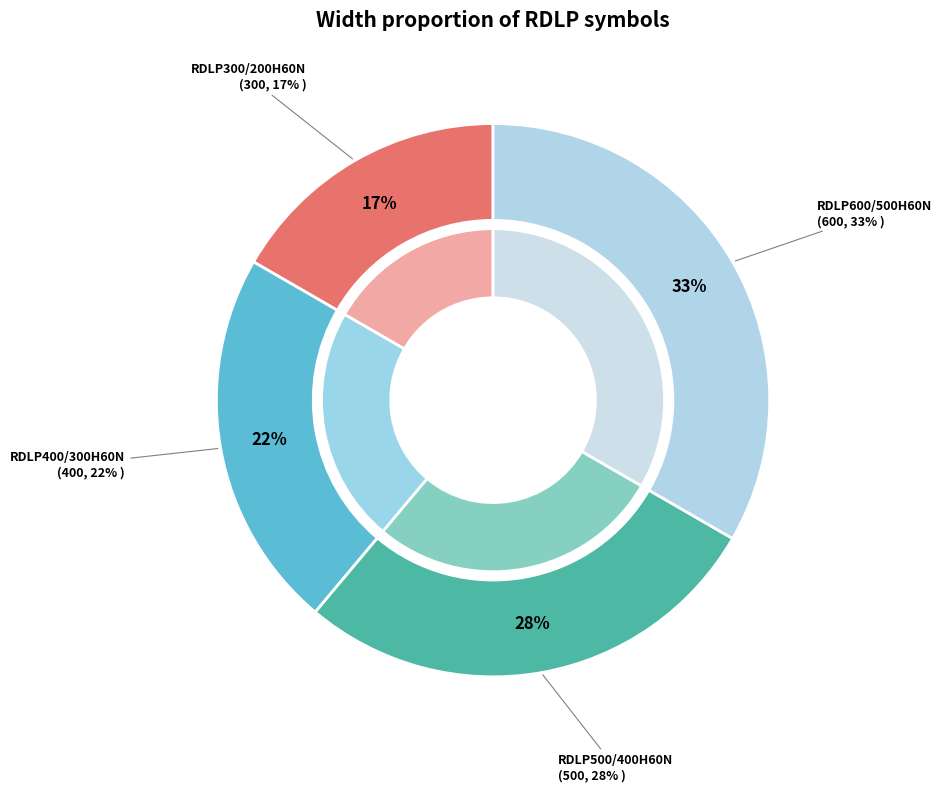

True or false: RDLP600/500H60N accounts for 27% of the total.

False